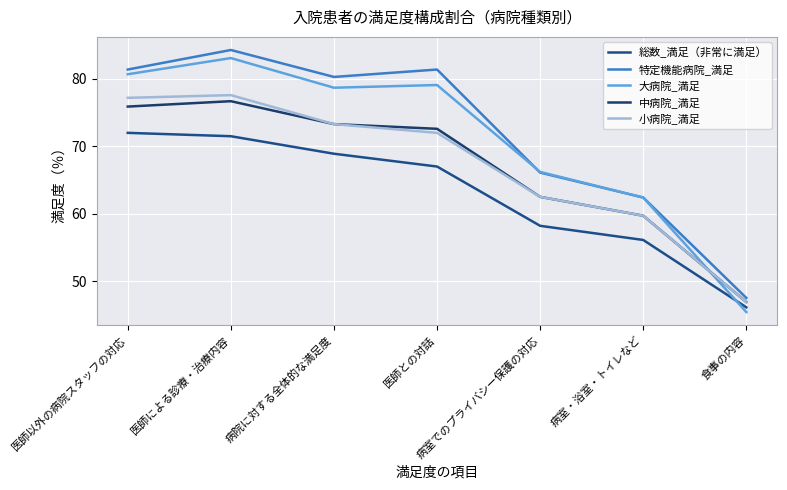

What is the average value of the 中病院_満足 series?

66.8